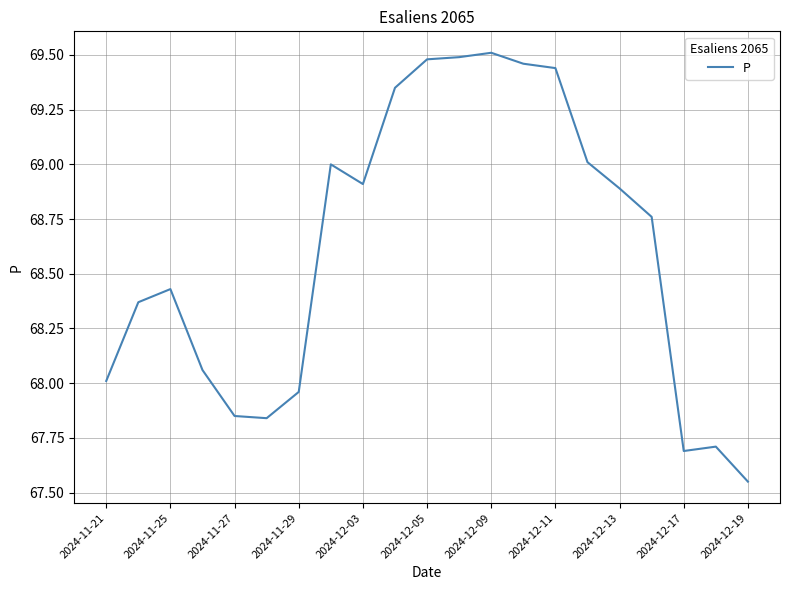

What is the difference between the maximum and minimum values?

2.0